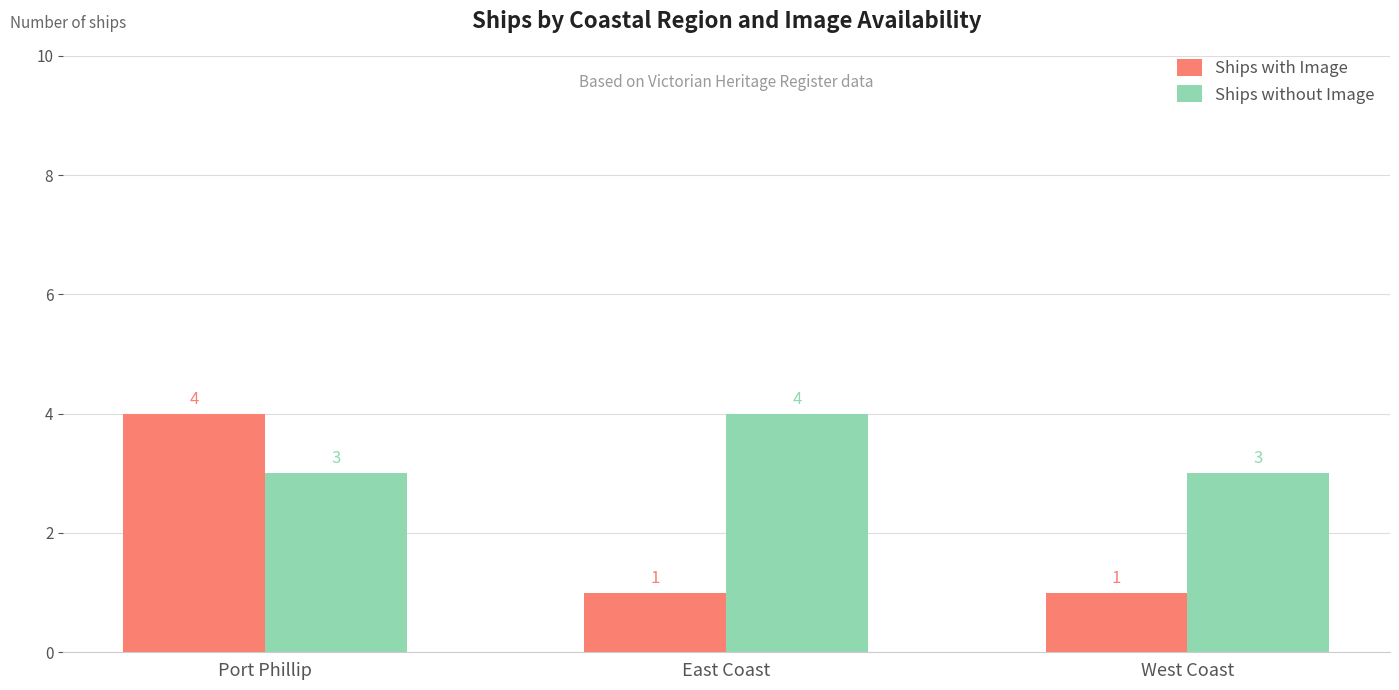

What is the difference between the Ships without Image values at Port Phillip and East Coast?

1